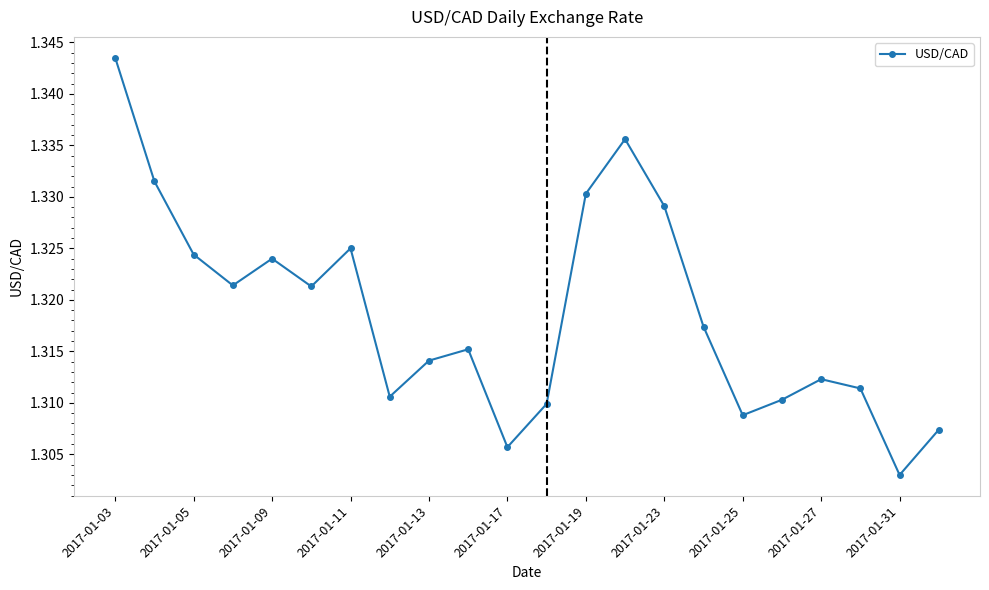

Count the values in the range 1 to 2.

22